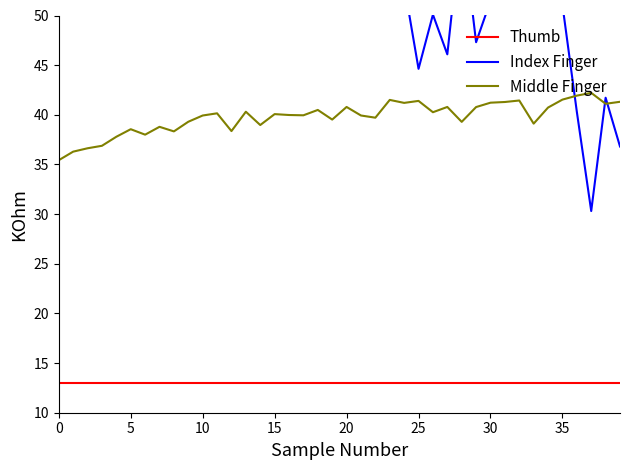

Which series has the largest range (max minus min)?

Index Finger